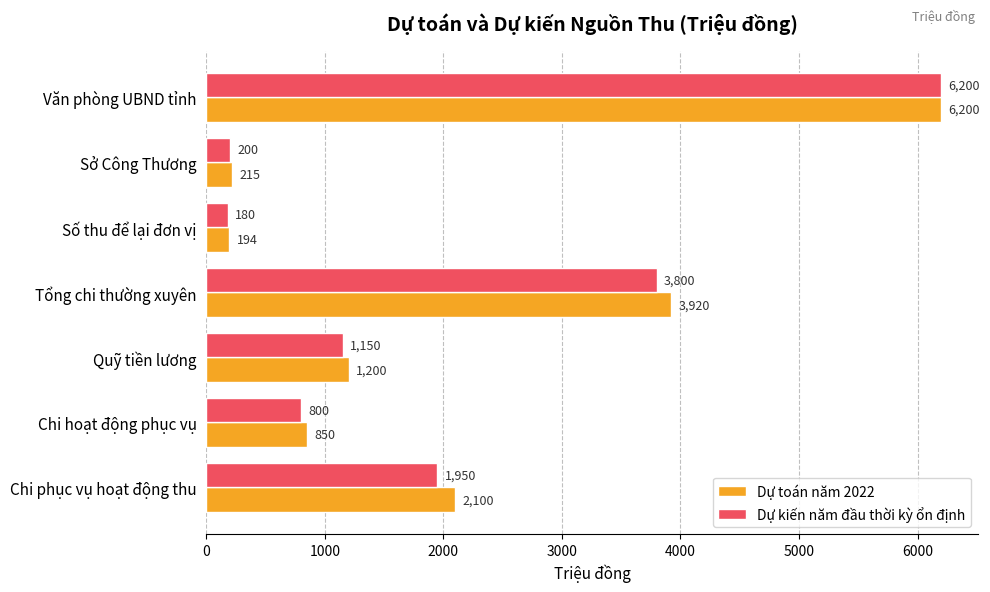

How many values in the Dự kiến năm đầu thời kỳ ổn định series are below 1150?

3